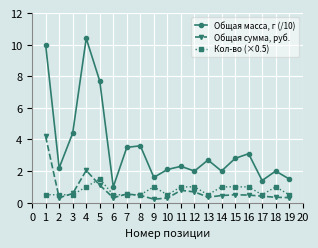

What is the value of the Кол-во (×0.5) point at the 17th from the left?

0.5